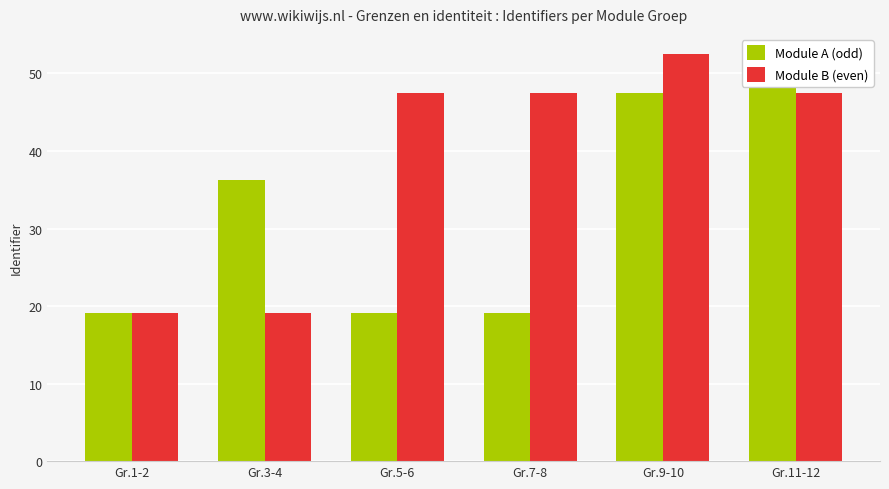

What is the sum of all Module A (odd) values?

193.6